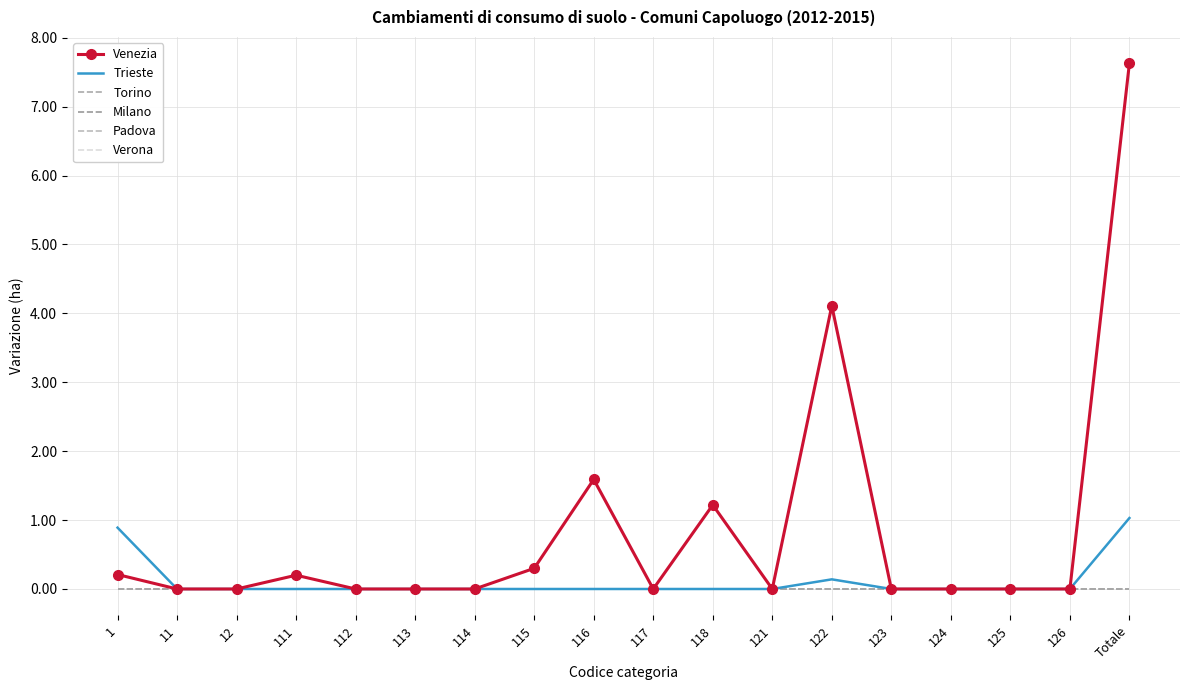

Which series has the largest total across all categories?

Venezia